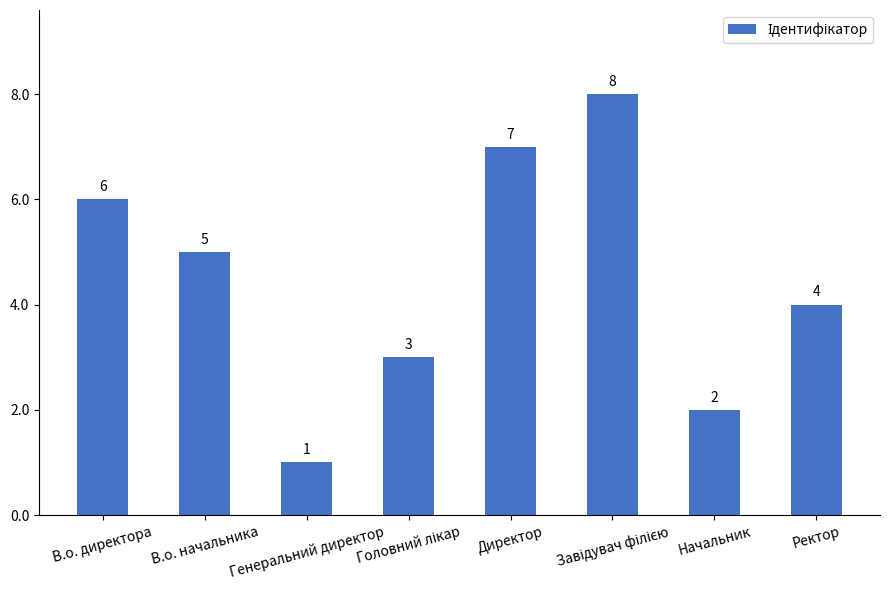

At which category does the chart reach its minimum across all series?

Генеральний директор